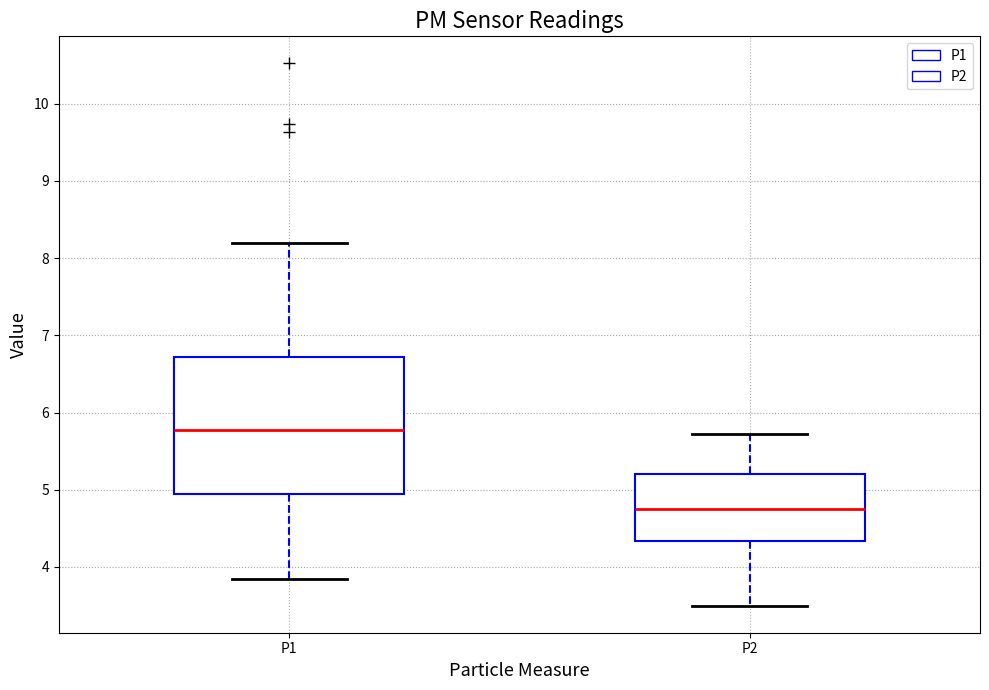

Where does the lower whisker of the box for P2 end on the y-axis? The values are not printed on the chart, so give them approximately, as read against the axis.

3.5